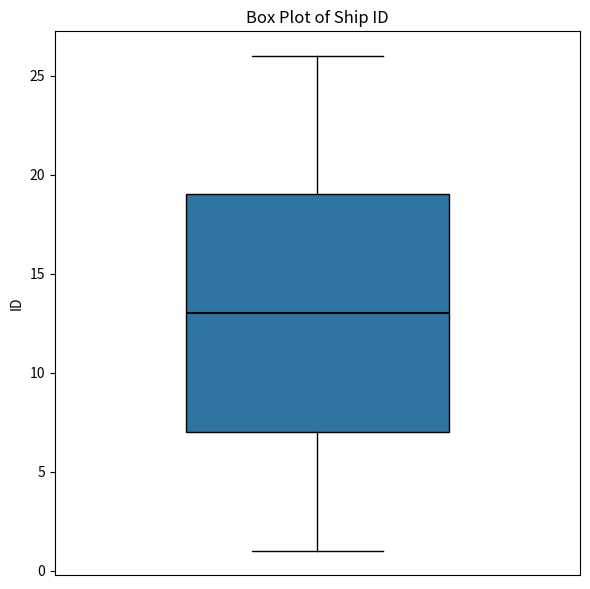

Transcribe this box plot: give where the median line is, the range the box spans, and where the two whiskers end, as read against the y-axis. The values are not printed on the chart, so give them approximately, as read against the axis.

median 13, box 7 to 19, whiskers 1 to 26